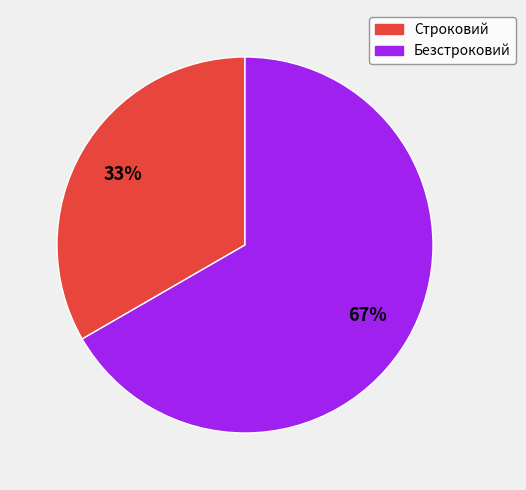

How many segments does this pie chart have?

2